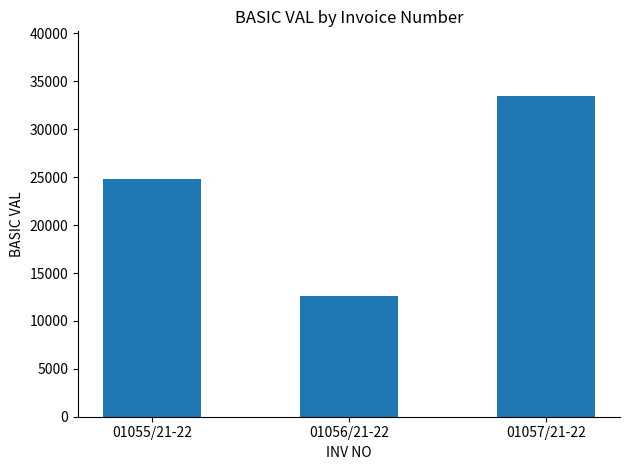

What is the average value?

23660.5